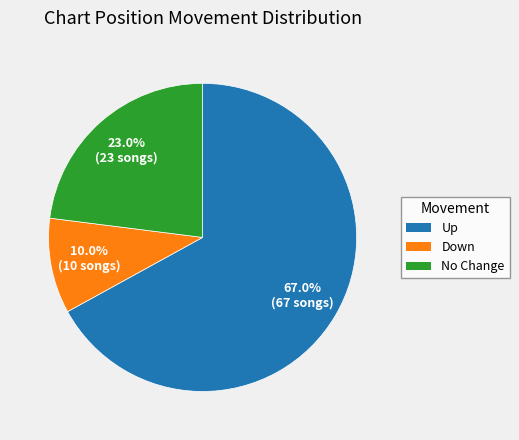

Is there a majority slice in this chart?

Yes